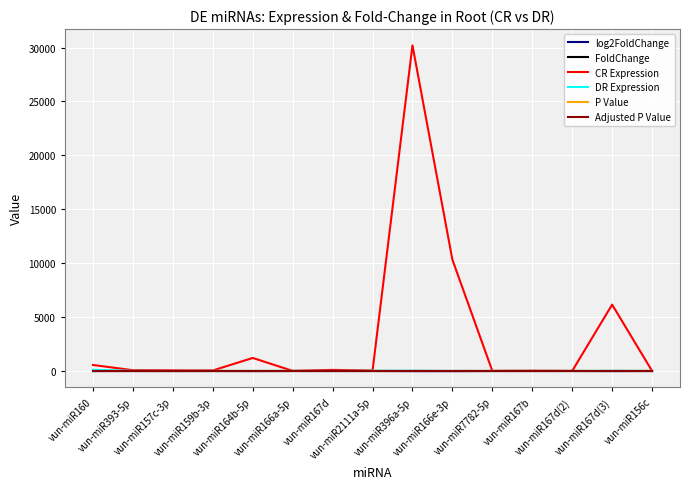

Which series has the largest total across all categories?

CR Expression